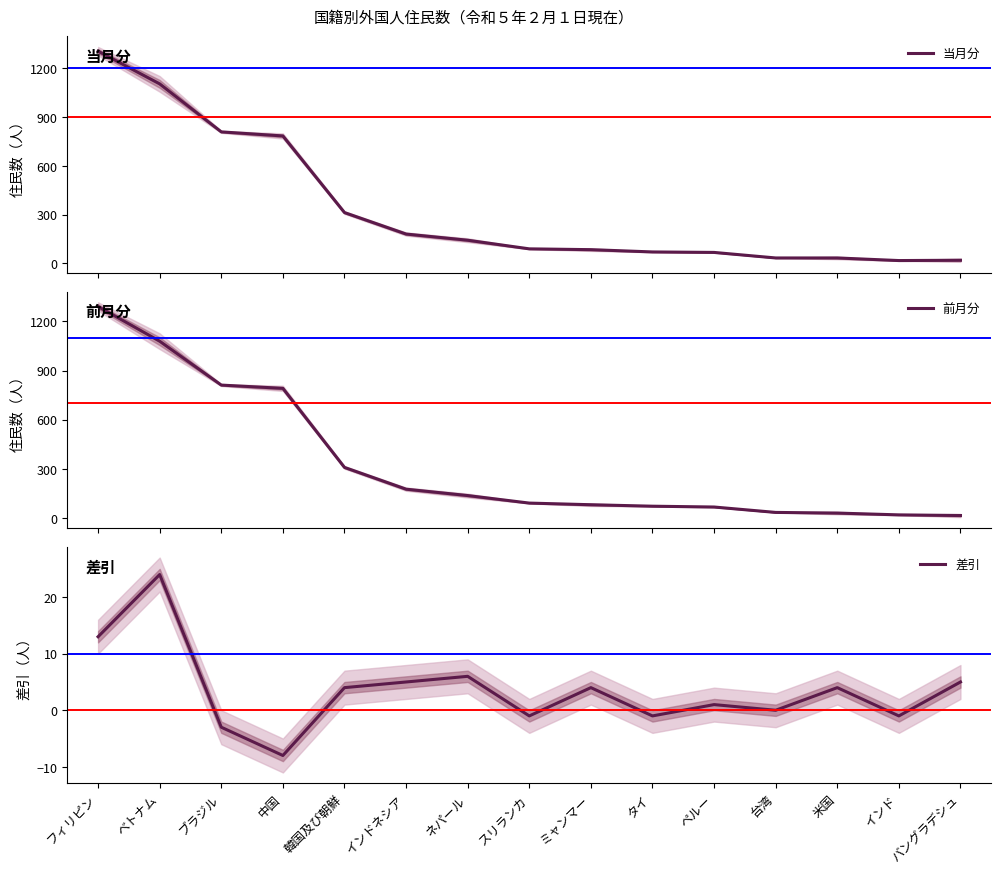

What is the label of the 2nd point from the left?

ベトナム